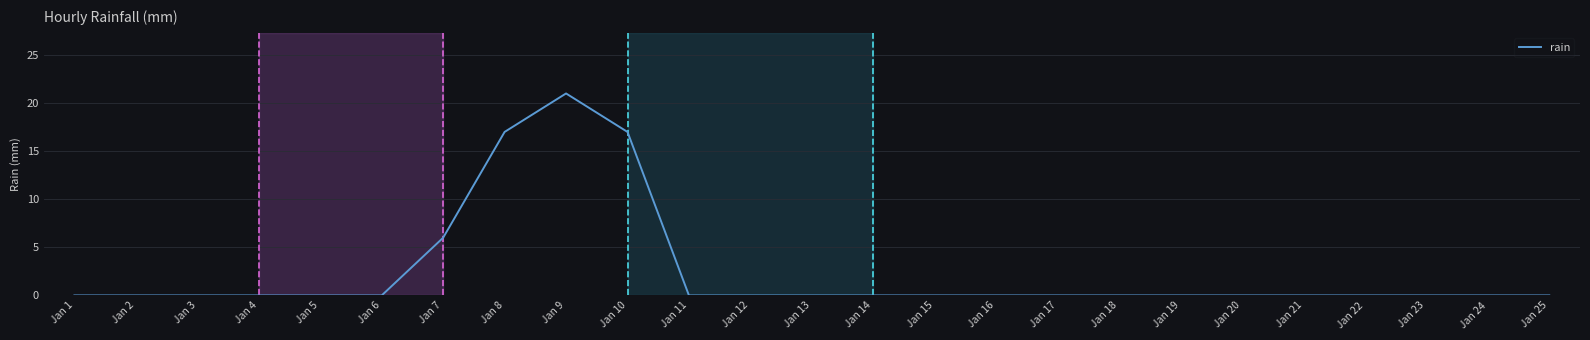

What is the maximum value shown in the chart?

21